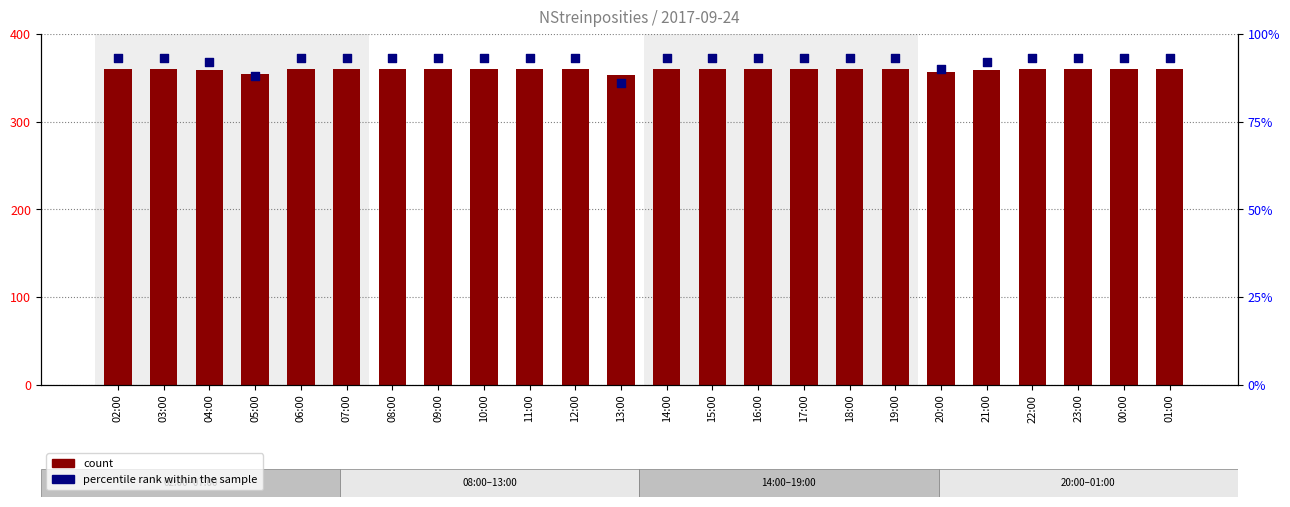

Which series reaches the minimum Y coordinate?

percentile rank within the sample